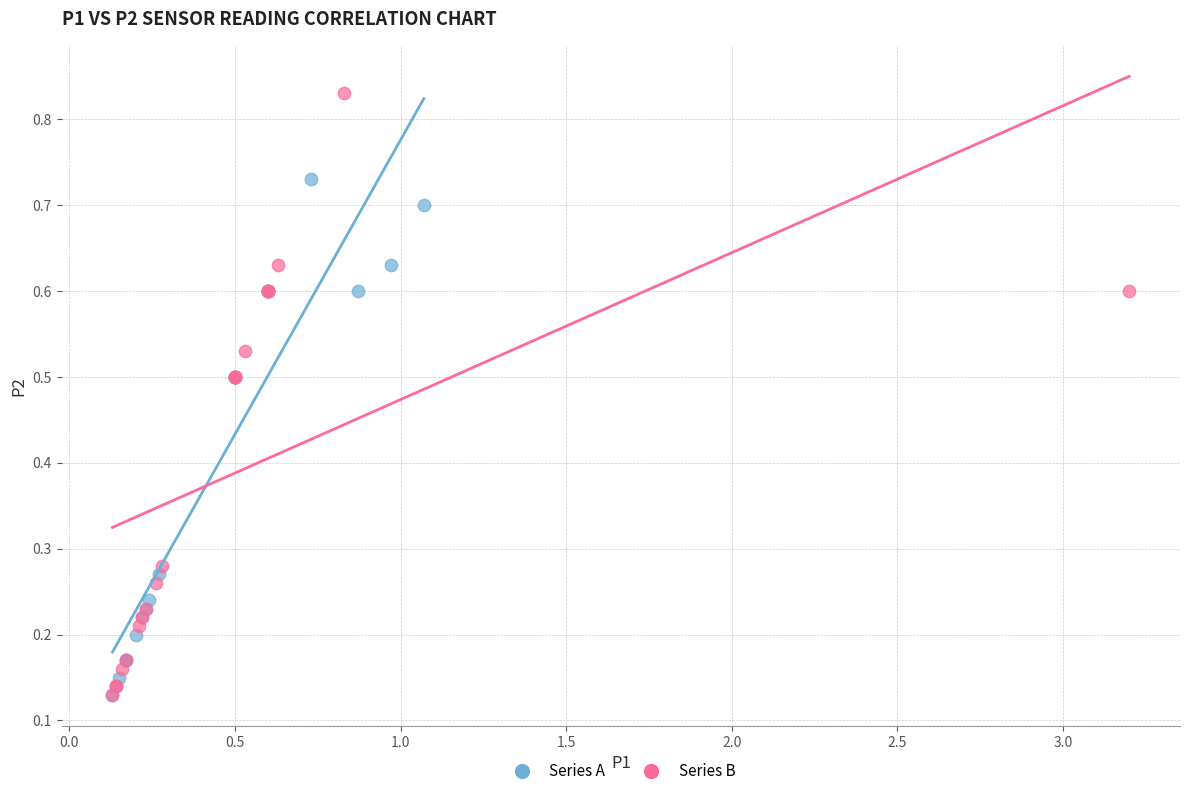

Which series has the largest Y range (max minus min)?

Series B